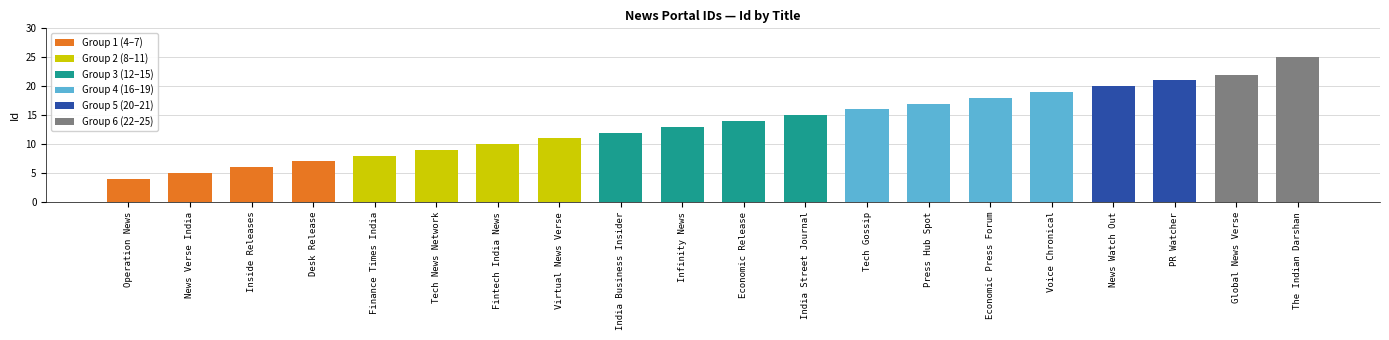

Approximately how many times larger is the value at Virtual News Verse compared to Fintech India News?

1.1